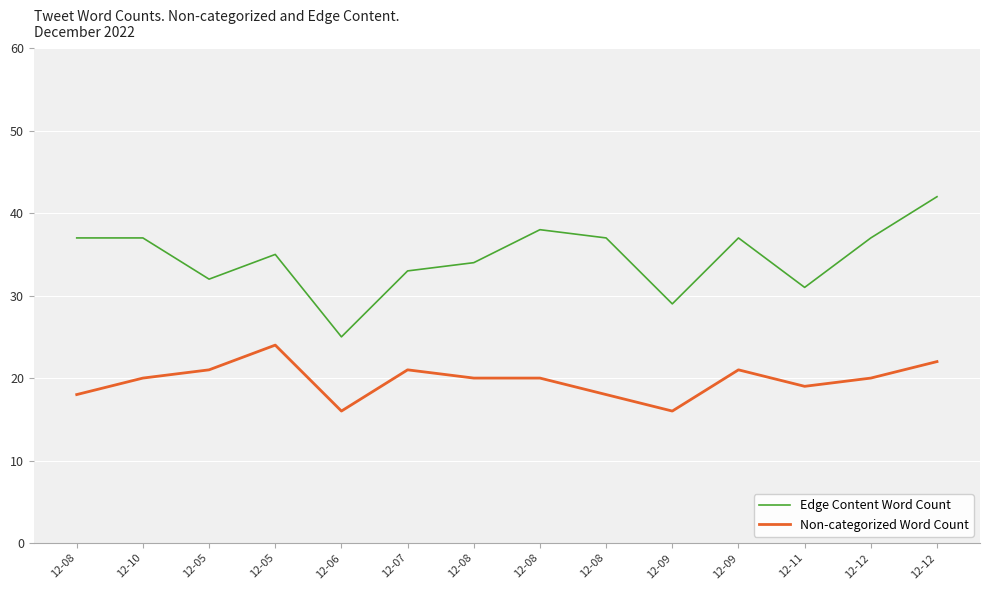

What are all the series names shown in the legend?

Edge Content Word Count, Non-categorized Word Count